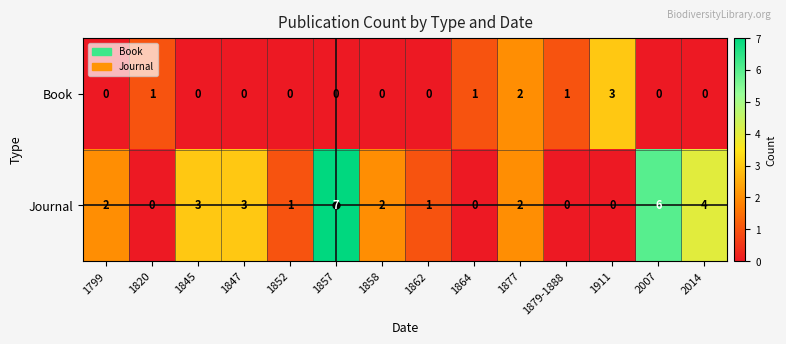

Which series has the largest range (max minus min)?

Journal